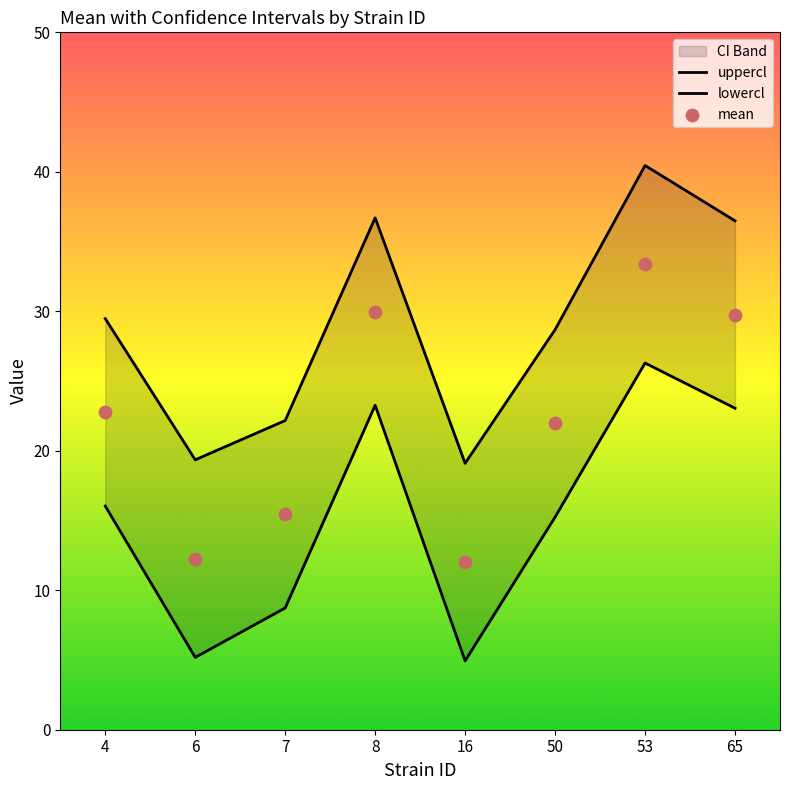

What are all the series names shown in the legend?

uppercl, lowercl, mean